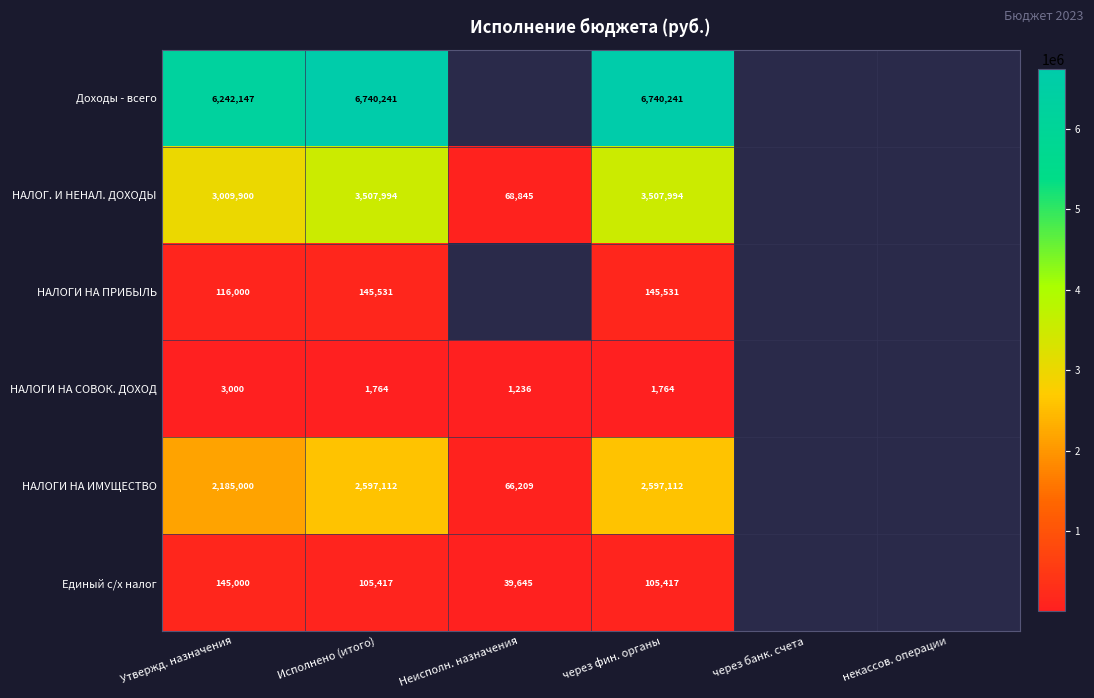

True or false: НАЛОГИ НА СОВОК. ДОХОД has a value of 2457.6 at Исполнено (итого).

False